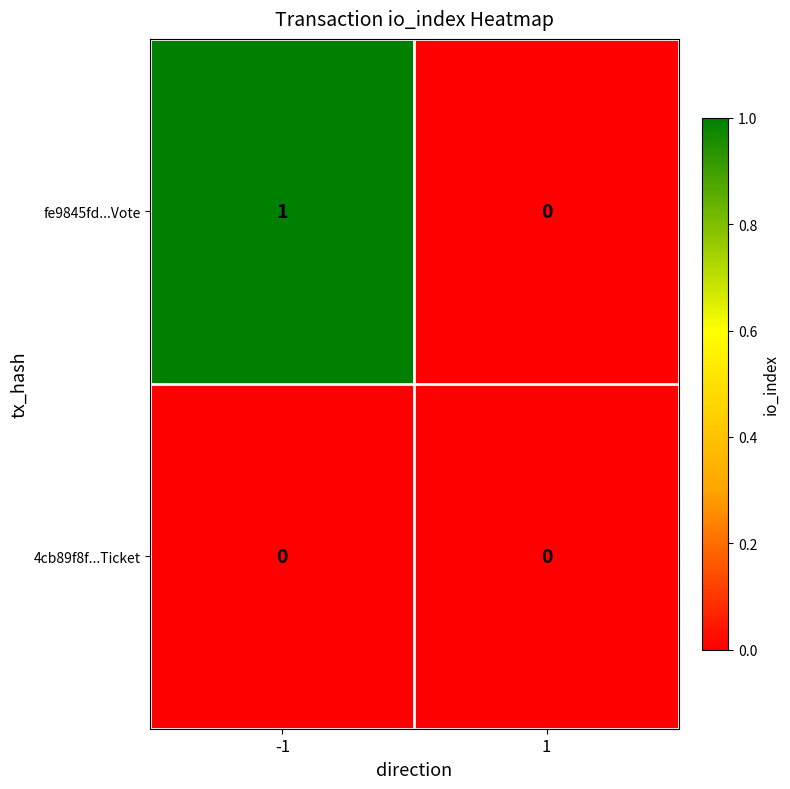

Rank the series by their maximum value, from lowest to highest.

4cb89f8f...Ticket, fe9845fd...Vote